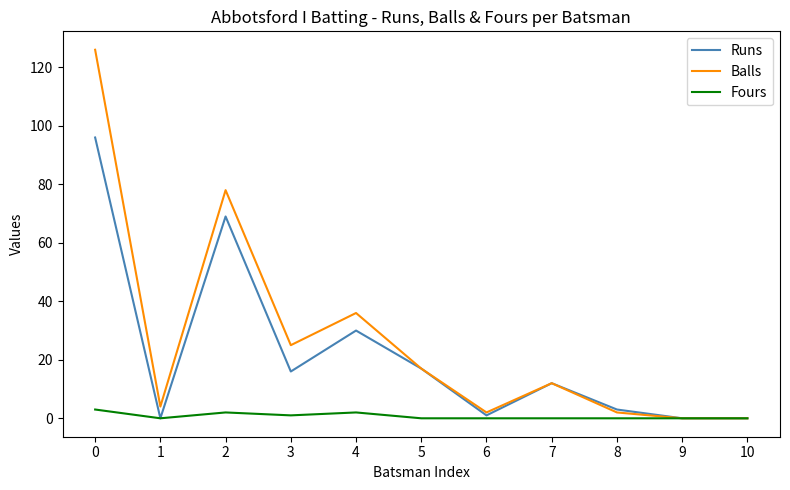

Between 3 and 6, which series saw the biggest shift?

Balls